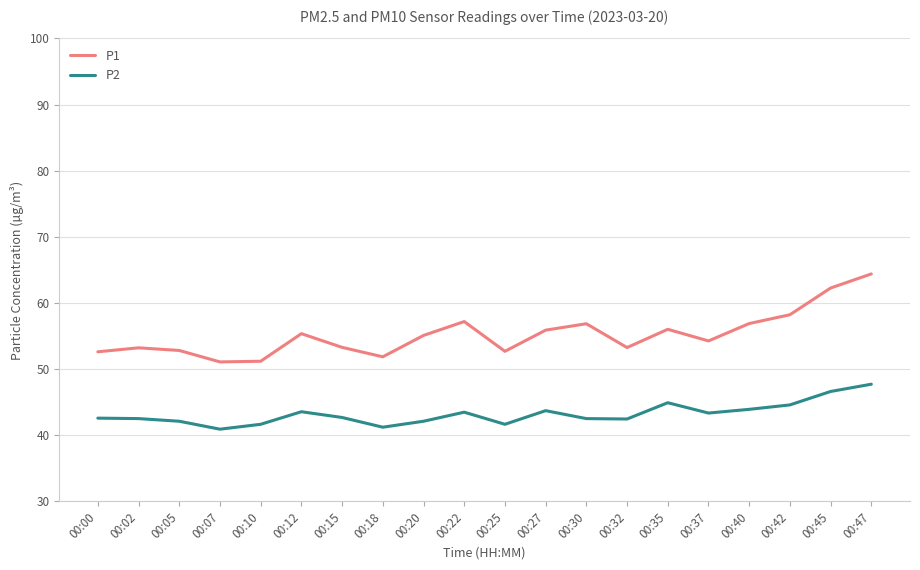

Which series has the widest spread of values?

P1